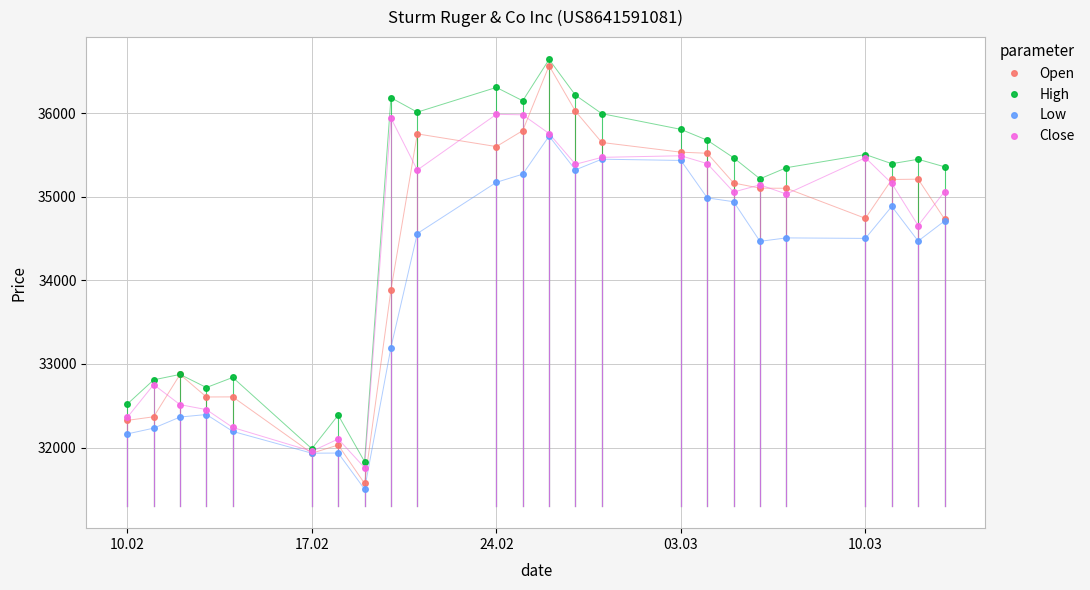

Which series has the largest range (max minus min)?

Open